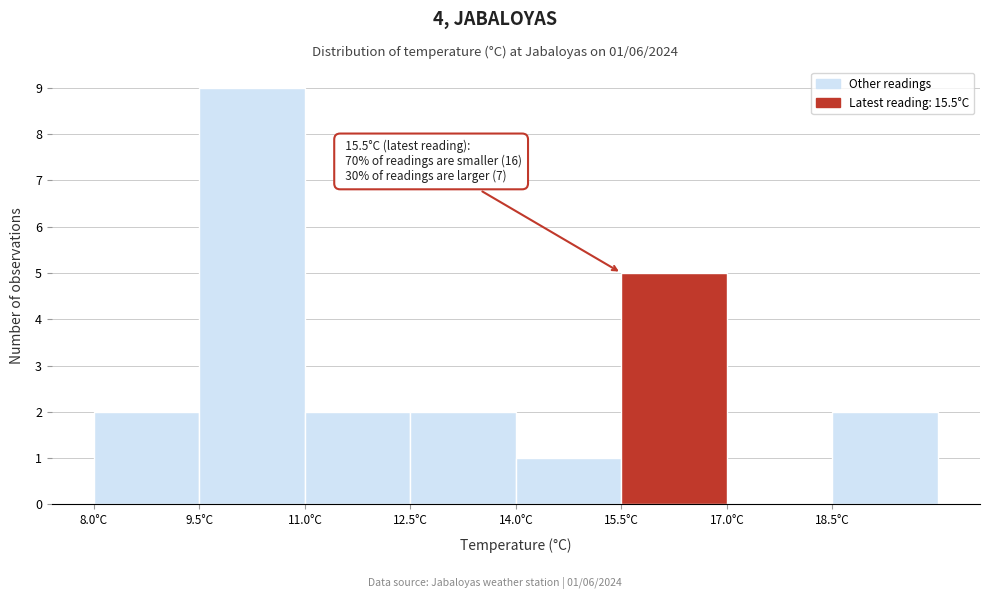

Over which range of the x-axis is the bar tallest?

9.5 to 11.0